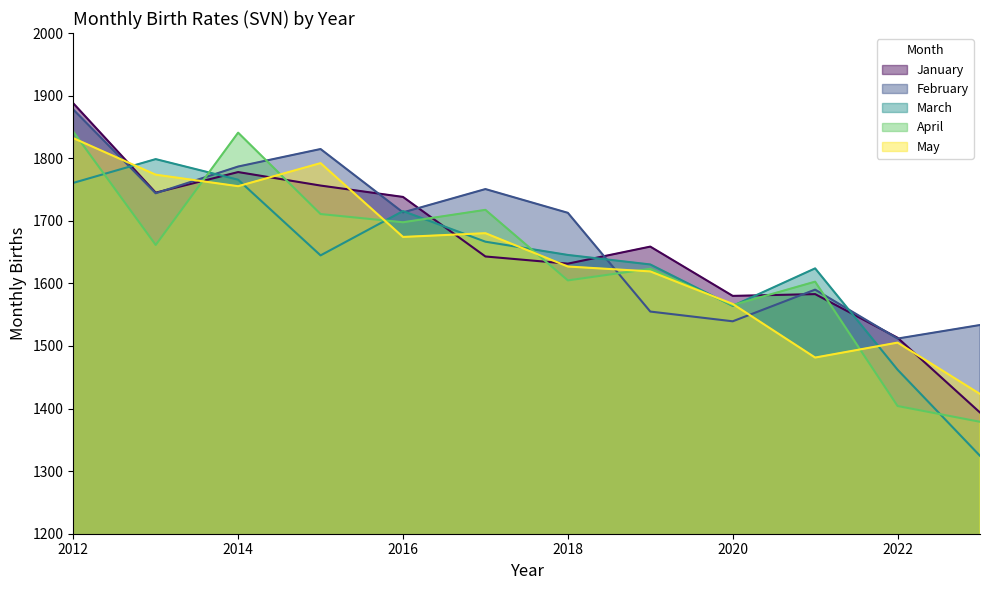

Is it true that May equals 2538.0 at 2019?

False